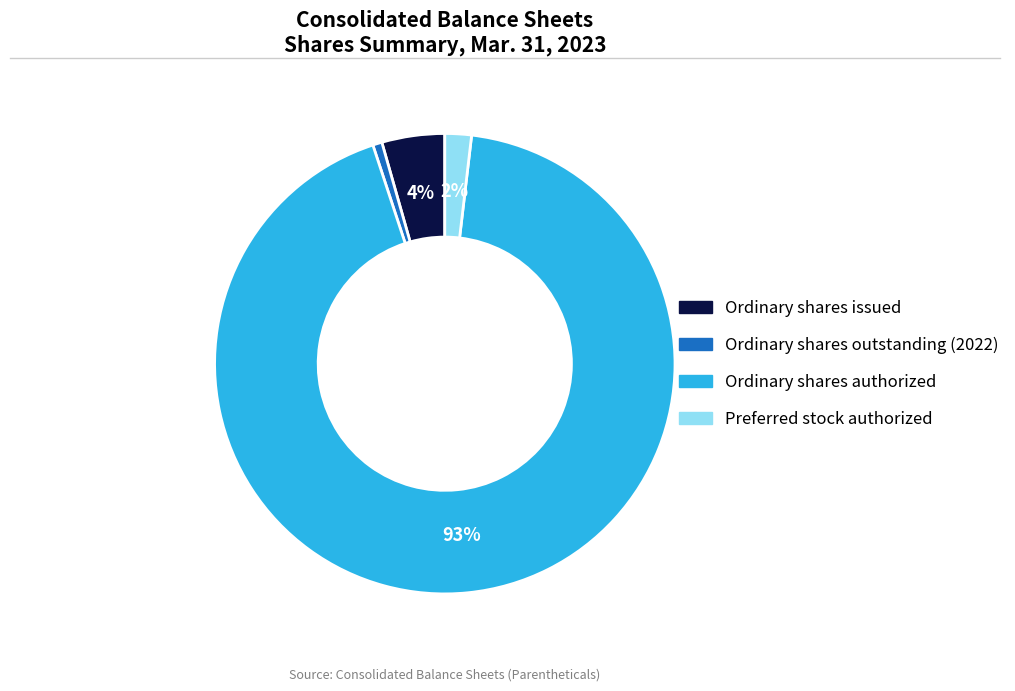

Do Ordinary shares outstanding (2022) and Preferred stock authorized together represent more than half of the pie?

No